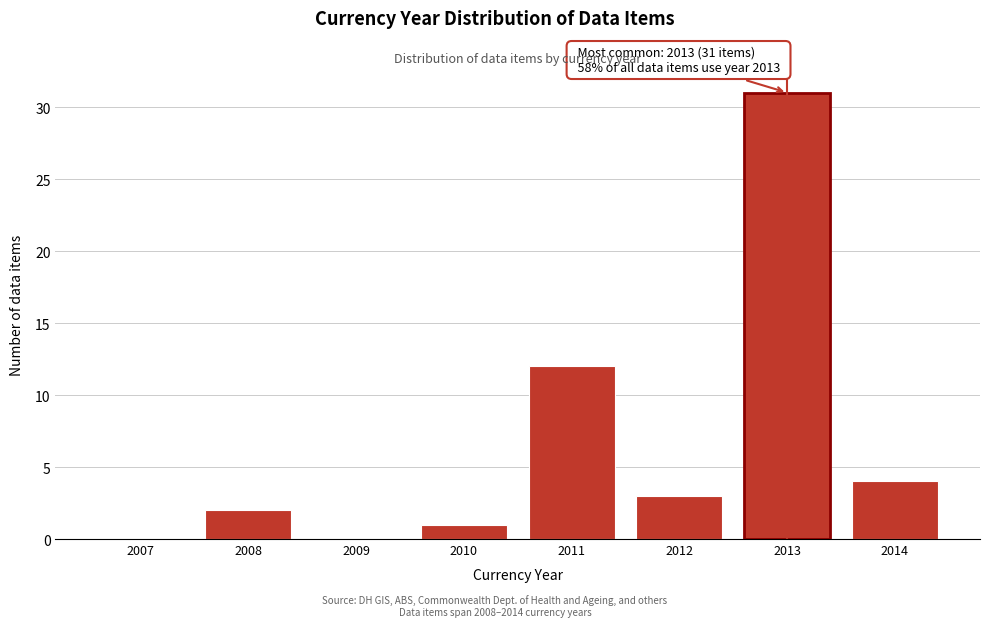

Reading left to right, what are all the values shown in this chart?

2007=0	2008=2	2009=0	2010=1	2011=12	2012=3	2013=31	2014=4